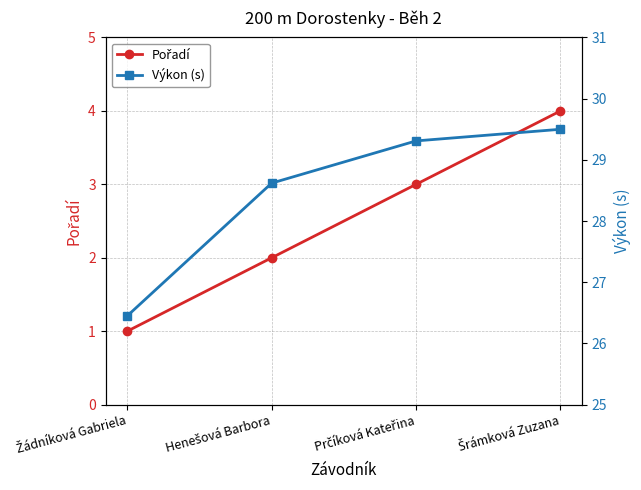

At which category is the sum across all series the highest?

Šrámková Zuzana